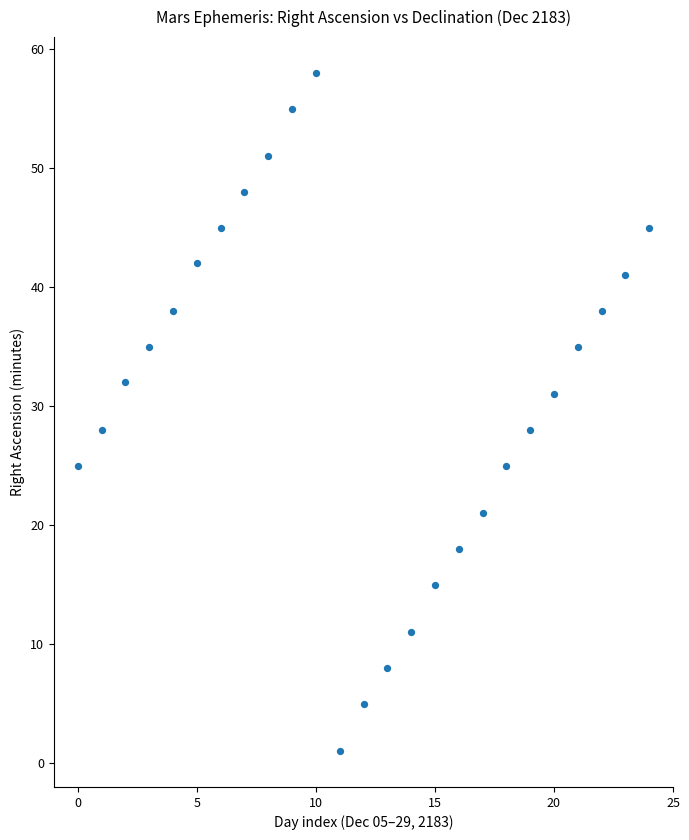

What is the range of Y values (max minus min)?

57